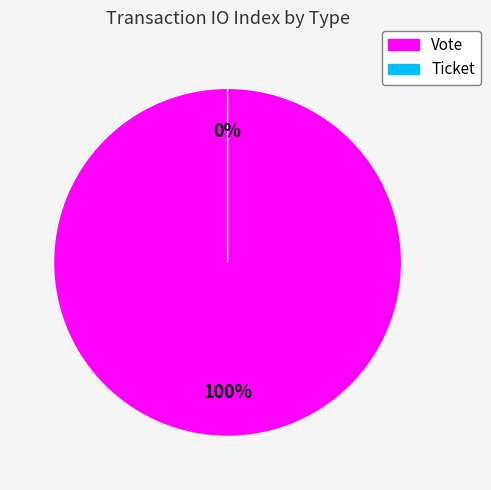

Which slice represents more than half of the pie?

Vote